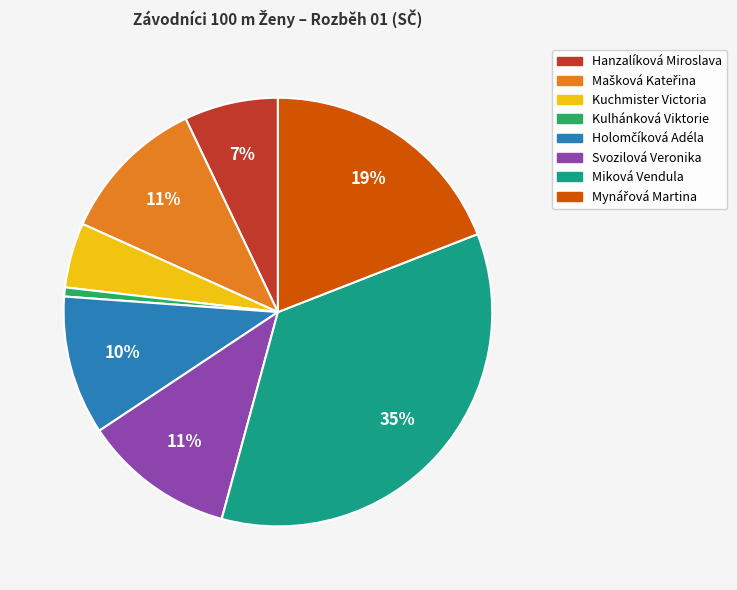

To the nearest percent, what is the combined percentage of Hanzalíková Miroslava and Kuchmister Victoria?

12%